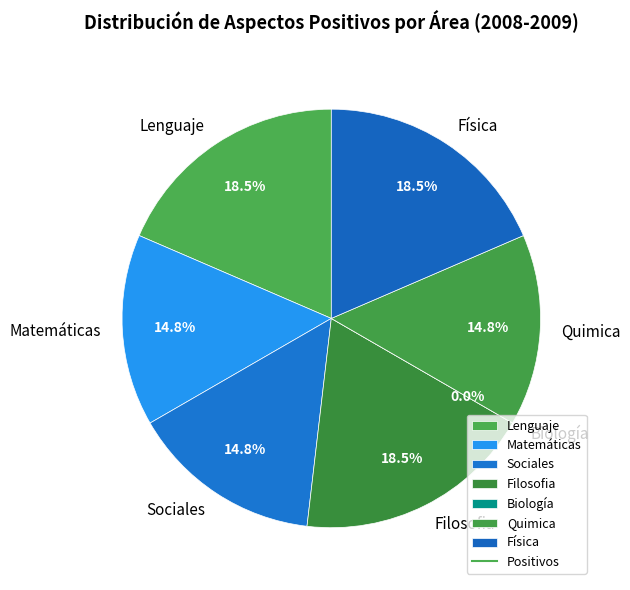

To the nearest percent, what portion does Sociales represent?

15%